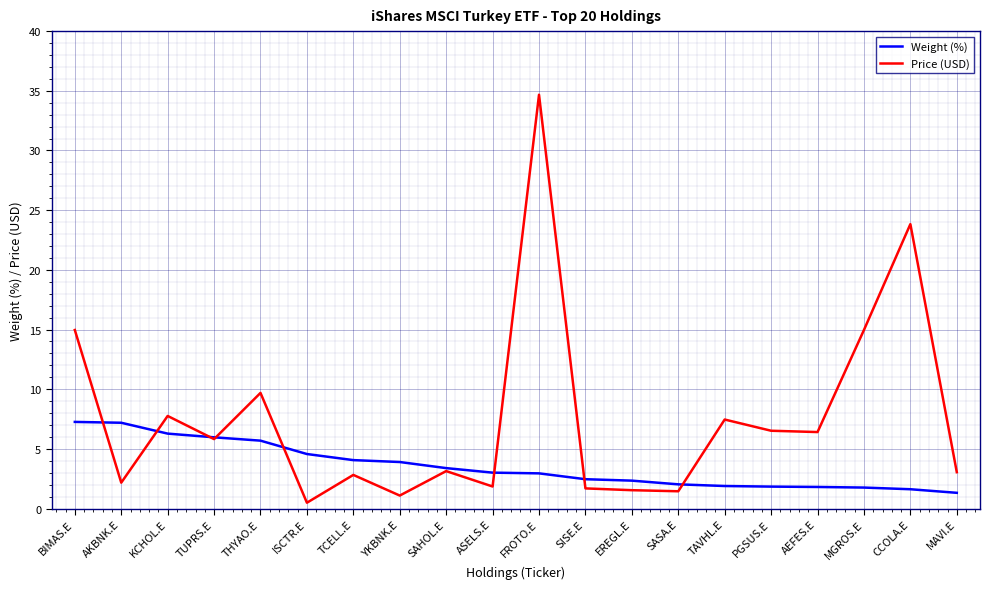

At which label does Price (USD) first exceed 5?

BIMAS.E